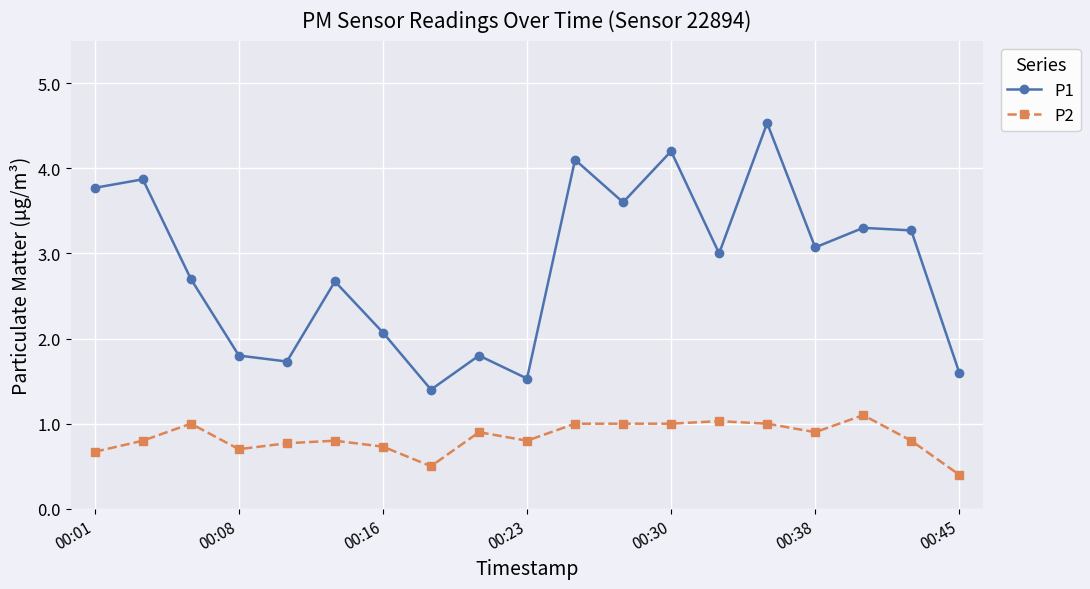

Rank the series by their average value, from highest to lowest.

P1, P2